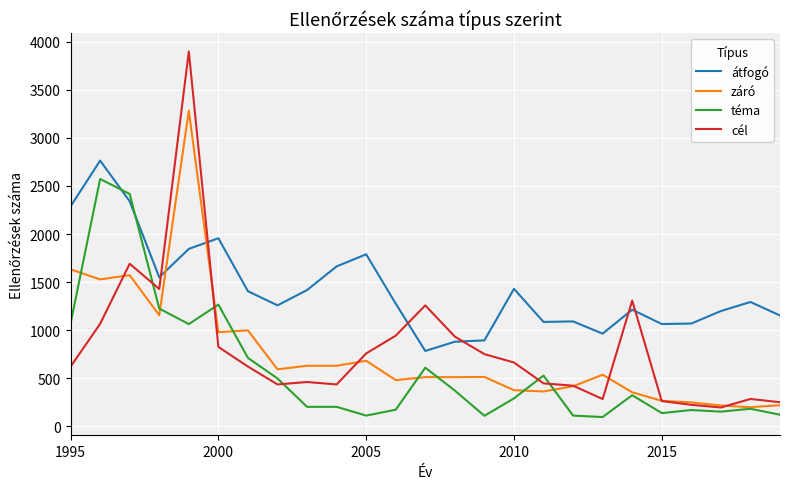

Which series has the largest total across all categories?

átfogó